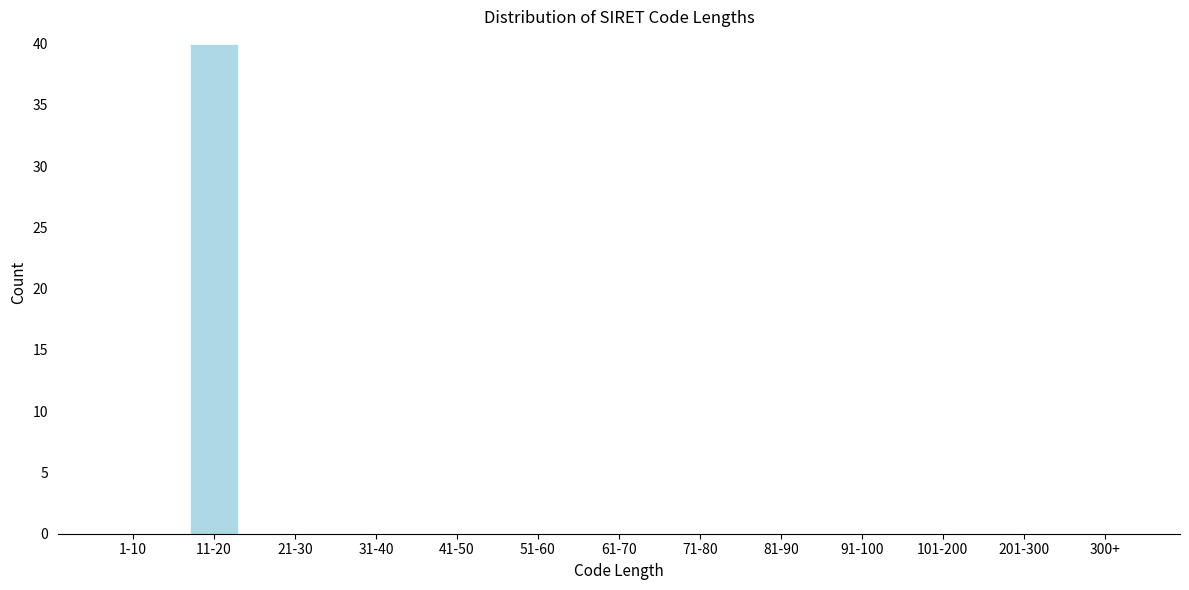

The chart shows a value of 18 at 1-10. True or false?

False